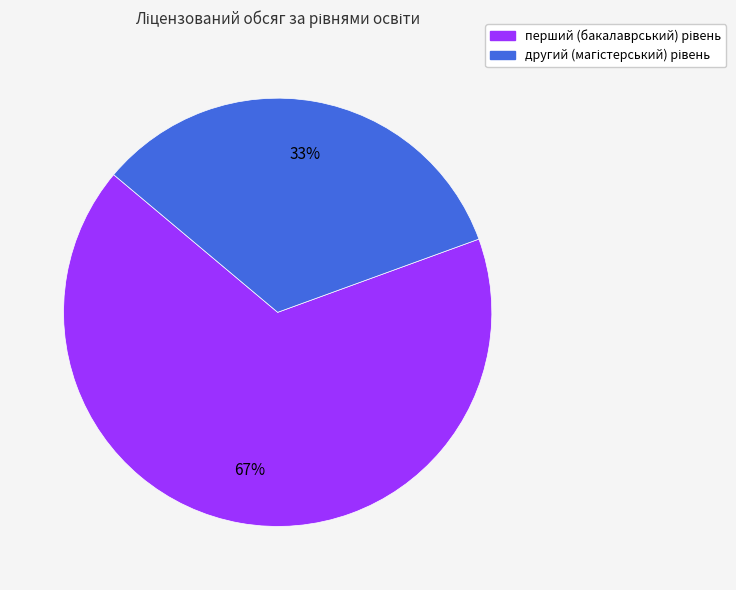

How many slices are in this pie chart?

2